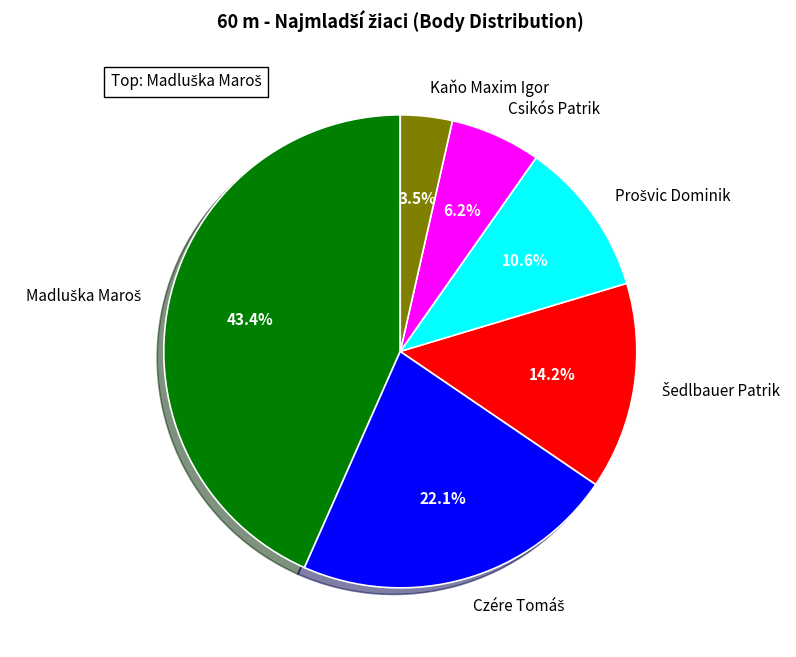

Count the number of slices in the pie.

6